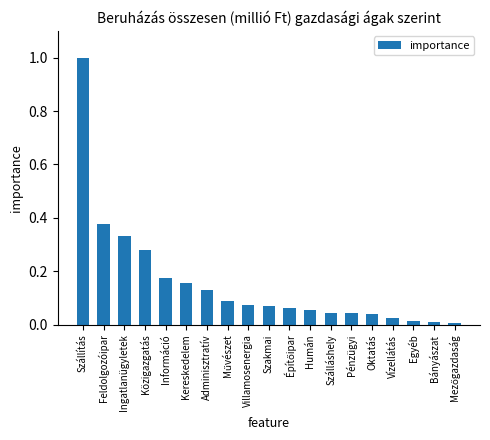

What is the label of the 7th bar from the left?

Adminisztratív